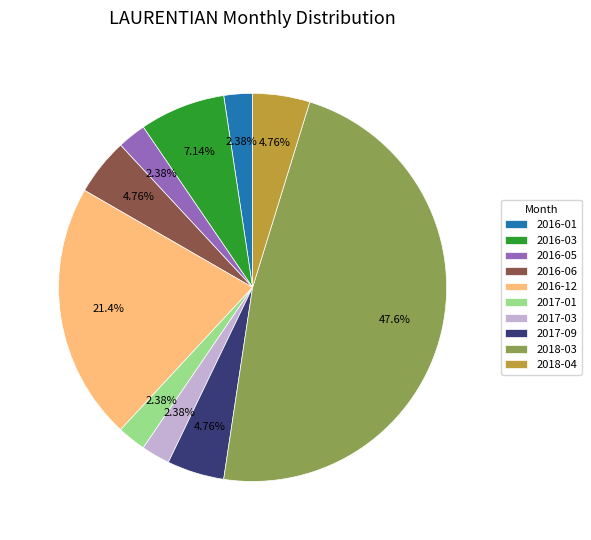

Count the number of slices in the pie.

10